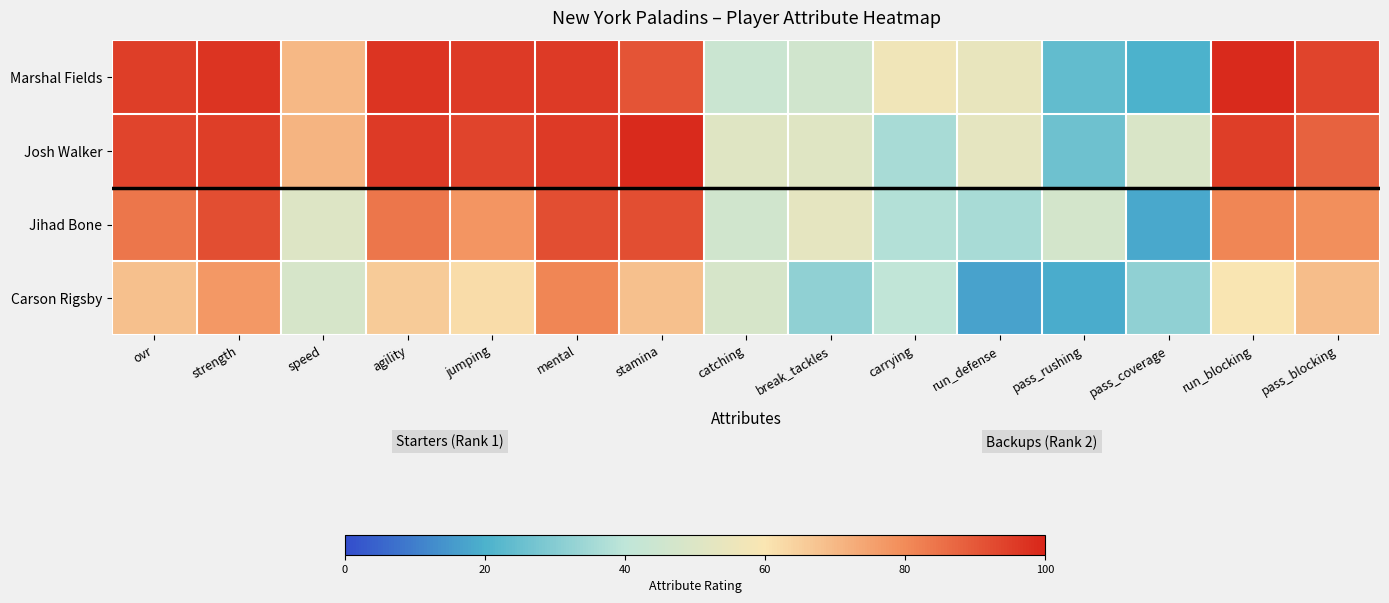

At how many categories does at least one series exceed 41?

15